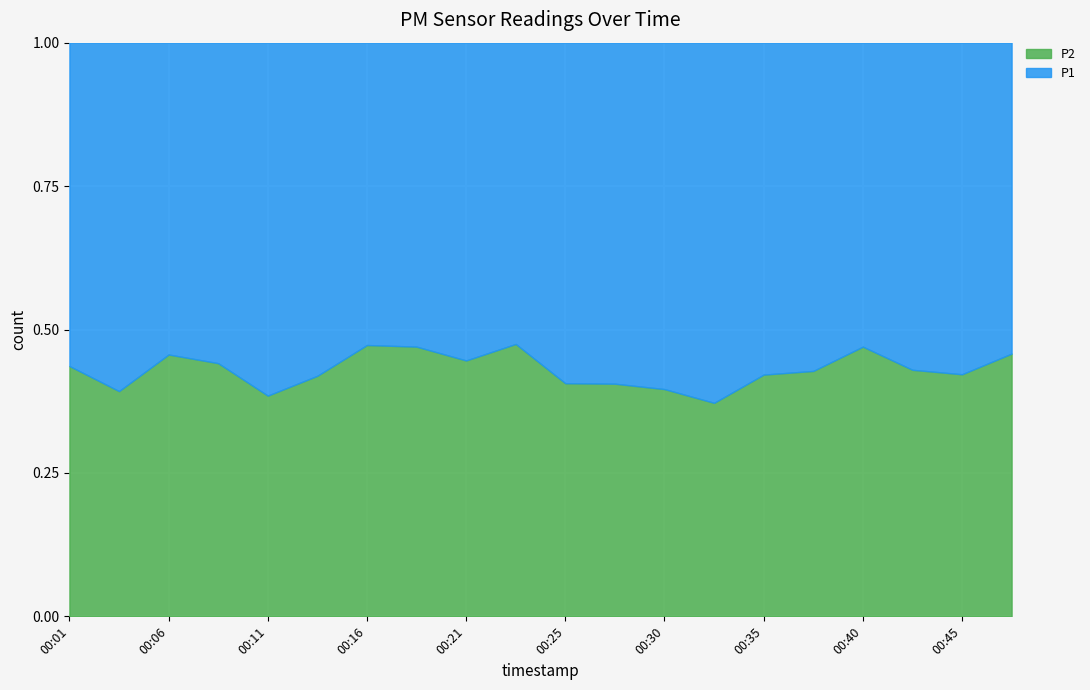

What are all the series names shown in the legend?

P2, P1